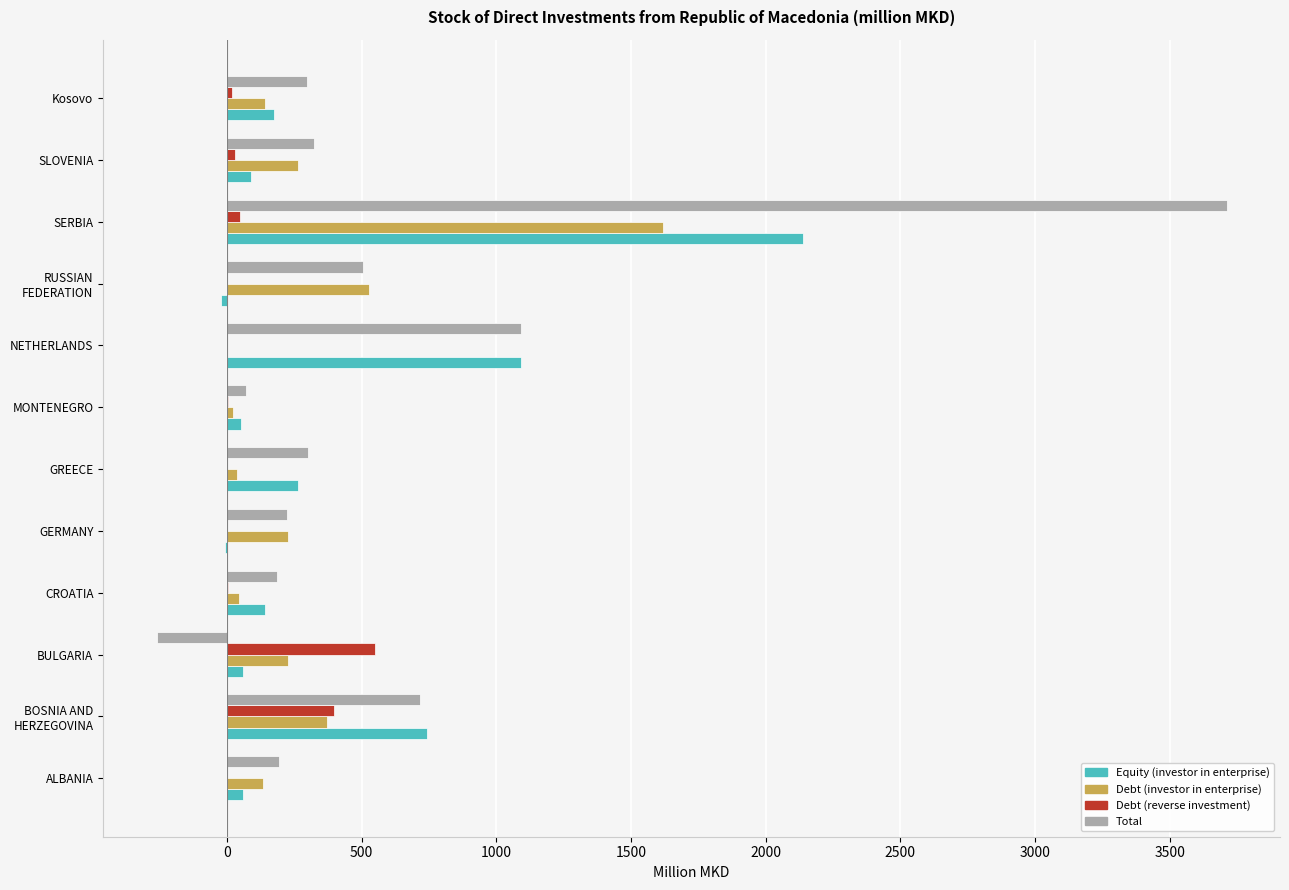

At which label does Debt (reverse investment) reach its peak?

BULGARIA